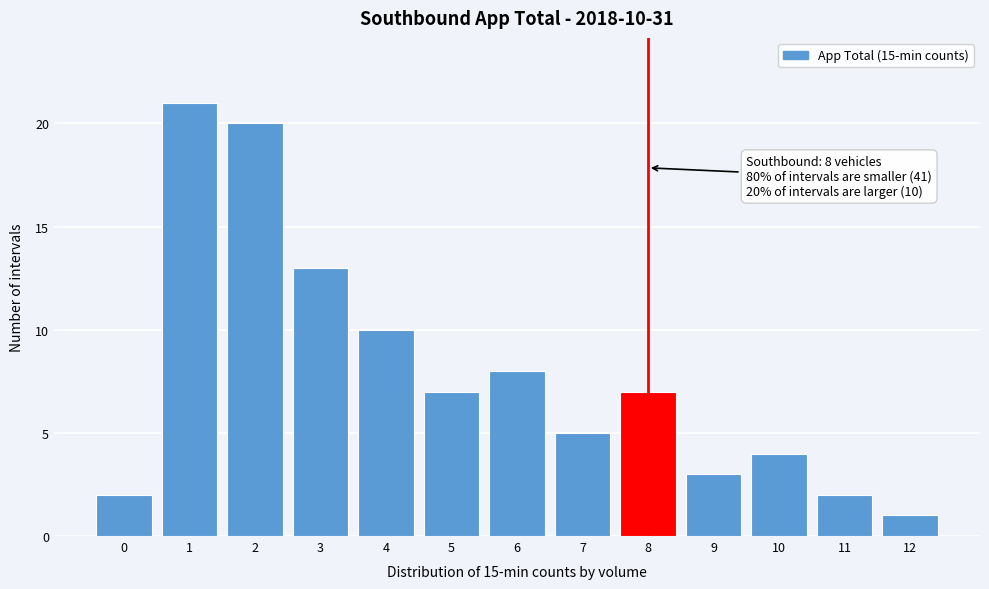

Which range on the x-axis has the tallest bar?

0.5 to 1.5